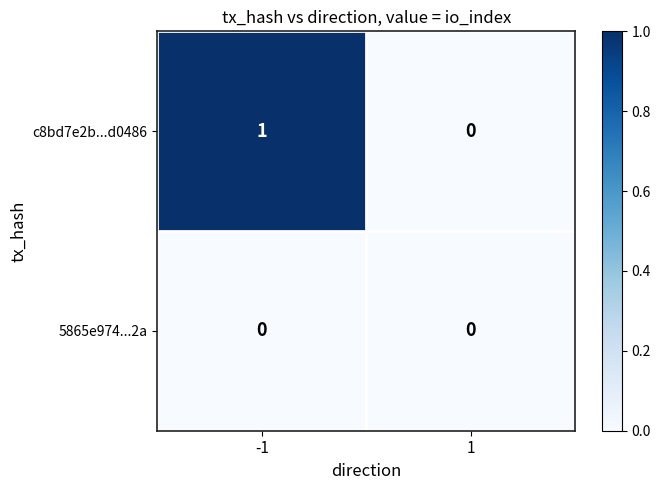

Which series changed the most between -1 and 1?

c8bd7e2b...d0486